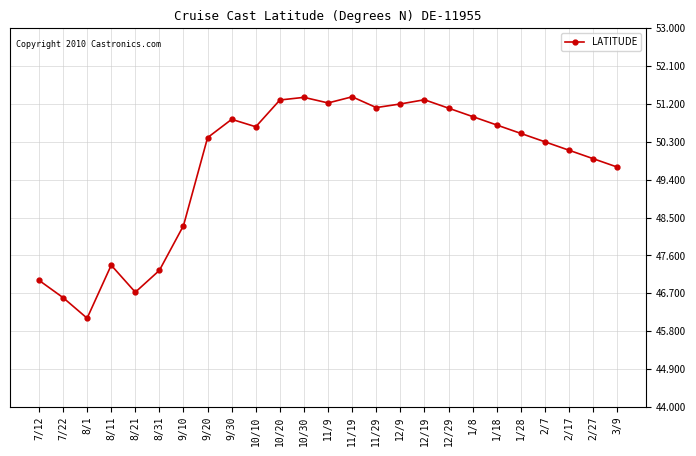

At which category does the data reach its first local valley?

8/1